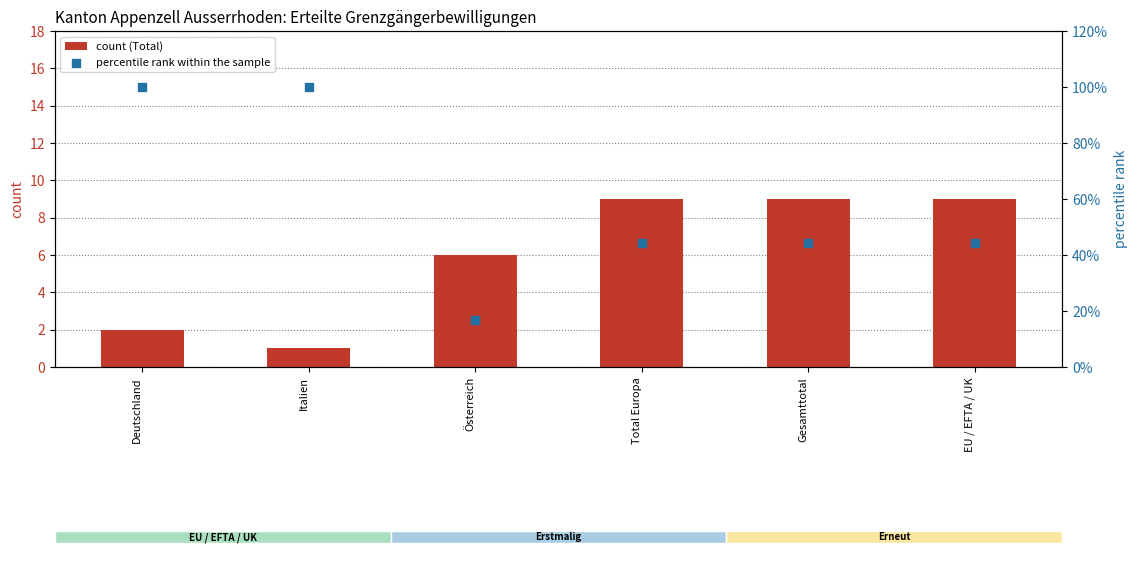

Which series has the largest total across all categories?

percentile rank within the sample